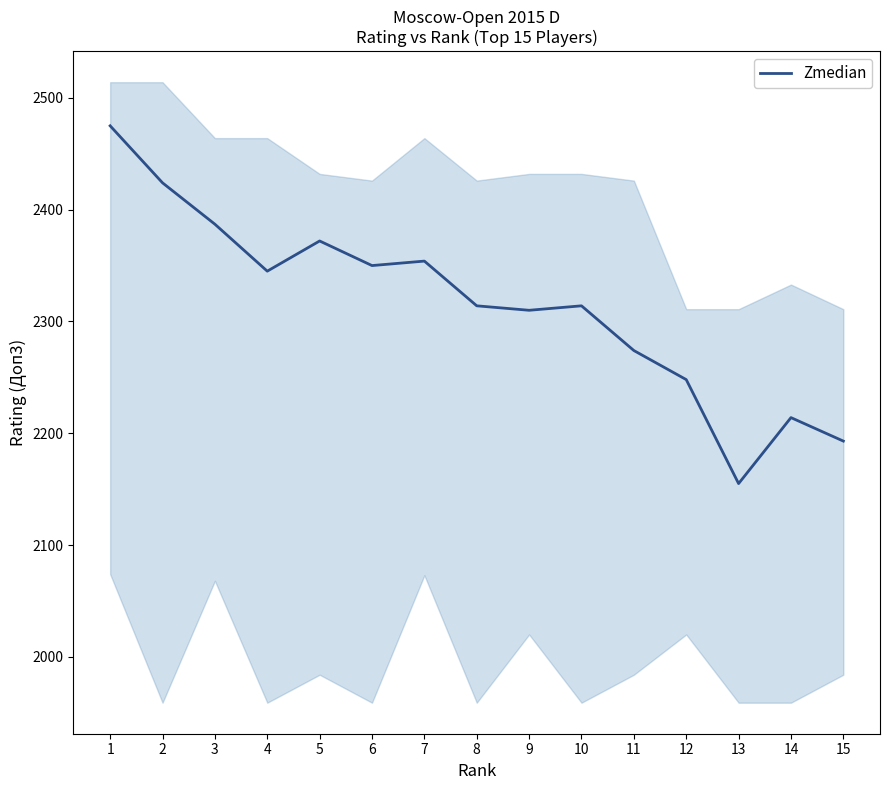

What is the difference between the values at 6 and 11?

76